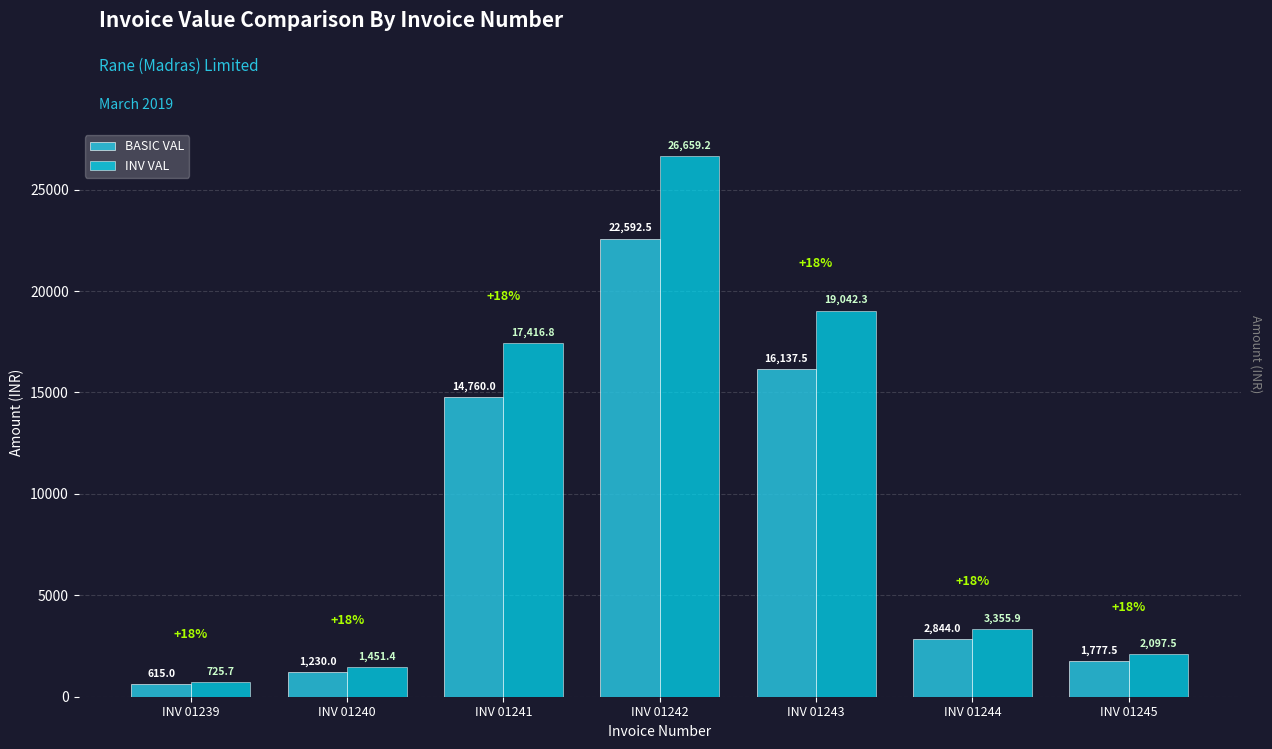

Where is INV VAL nearest to the value 13692?

INV 01241